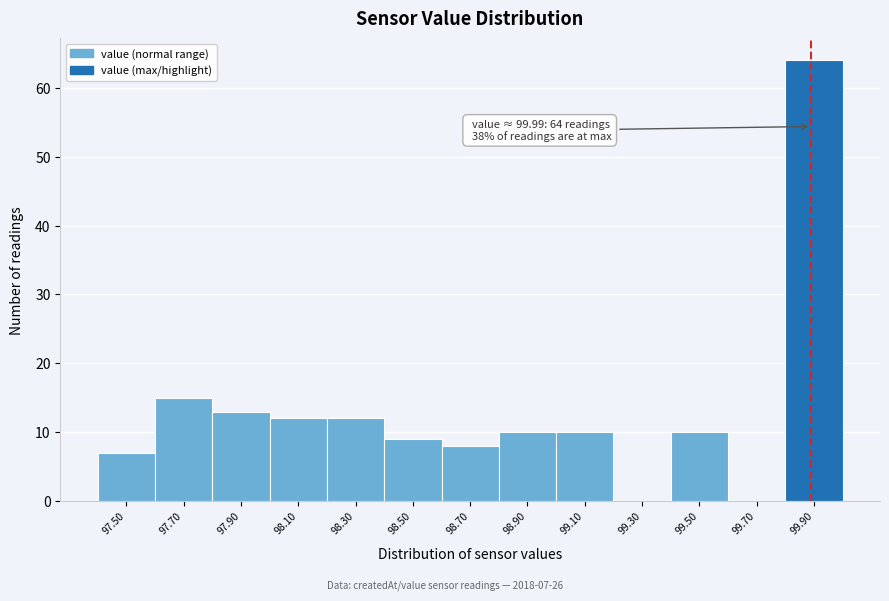

Reading left to right, extract all data points from this chart.

97.50=7	97.70=15	97.90=13	98.10=12	98.30=12	98.50=9	98.70=8	98.90=10	99.10=10	99.30=0	99.50=10	99.70=0	99.90=64